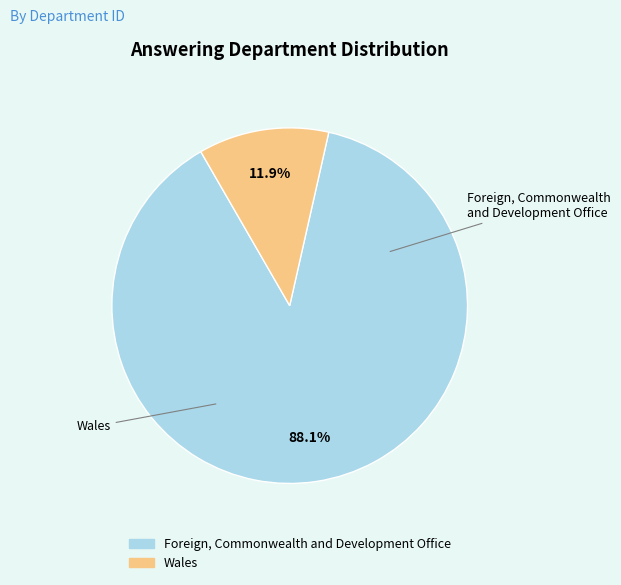

Combined, what portion of the pie is Wales and Foreign, Commonwealth and Development Office?

100.0%